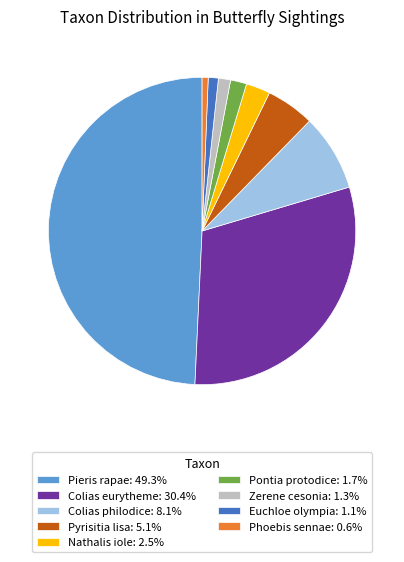

Combined, do Pyrisitia lisa: 5.1% and Phoebis sennae: 0.6% account for over 50%?

No